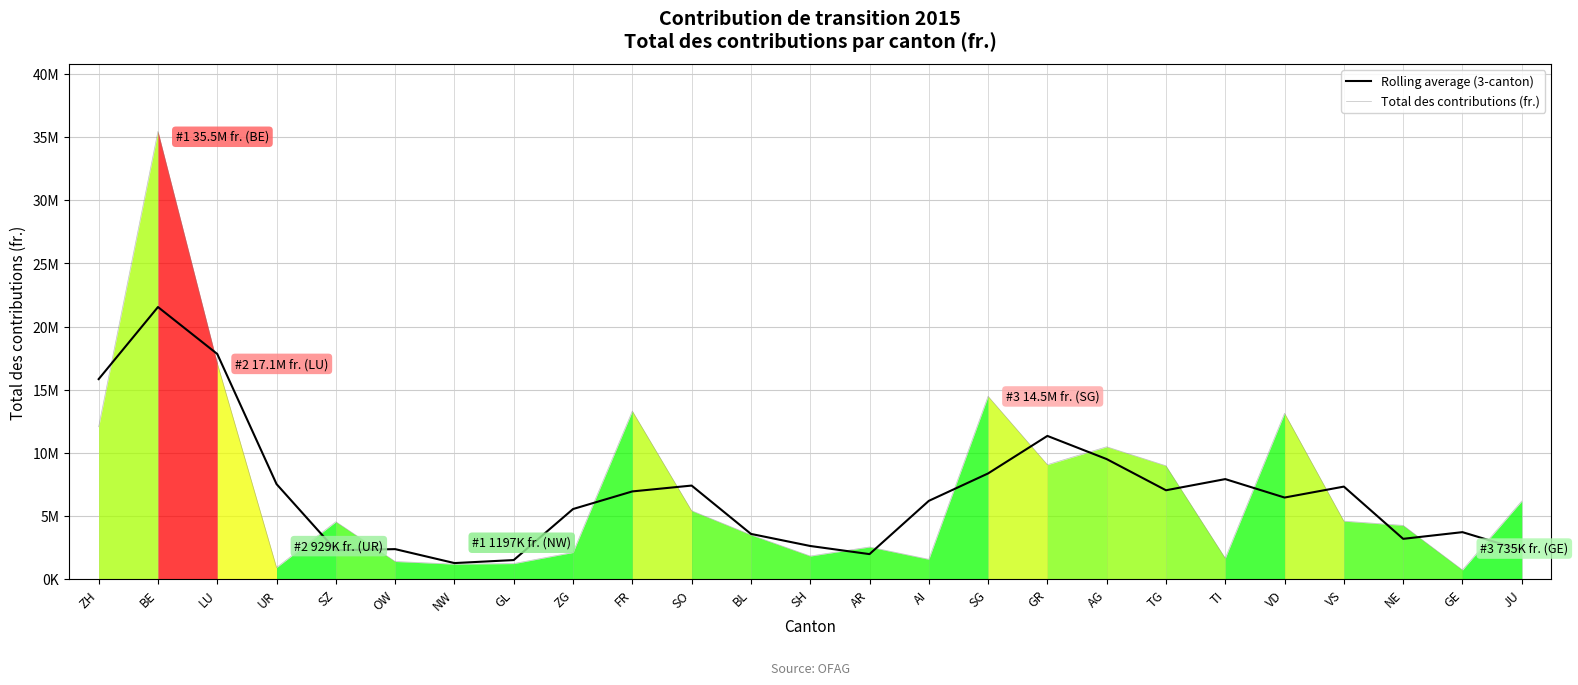

The value of Rolling average (3-canton) at ZG is 2836516.9. True or false?

False